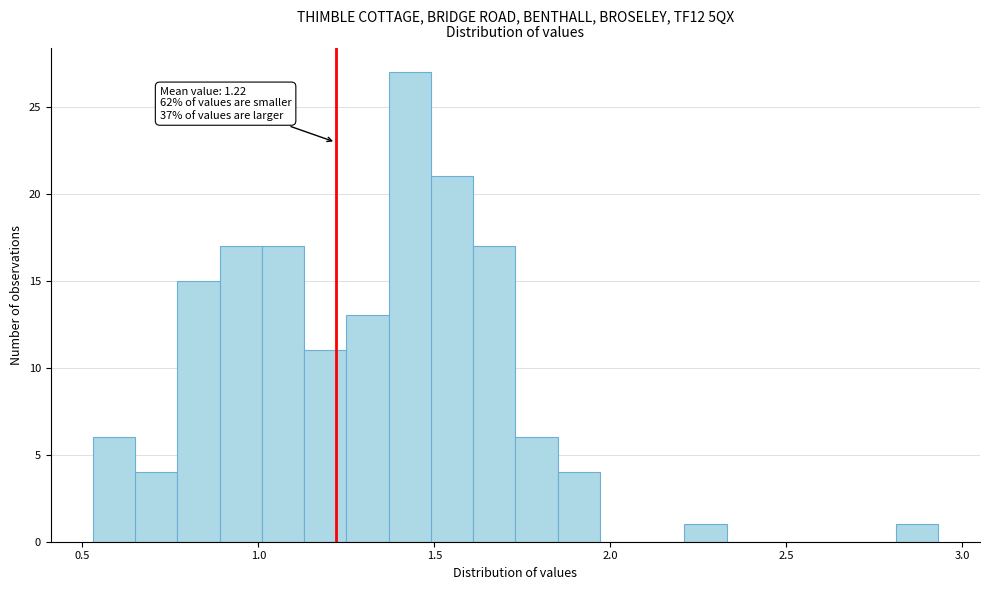

Around what value on the x-axis is the tallest bar? Give the approximate position of its centre, as read against the axis.

1.45